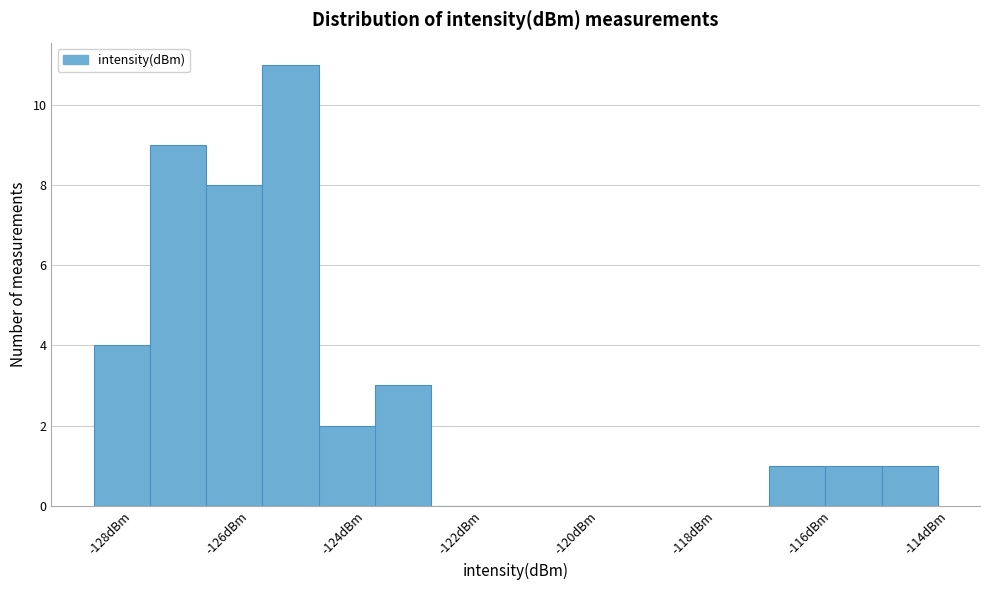

Reading left to right, list every bar in this chart as the range it spans on the x-axis followed by its height. Neither the bar edges nor the heights are printed on the chart, so give them approximately, as read against the axes.

-128.6 to -127.8: 4
-127.8 to -126.8: 9
-126.8 to -125.8: 8
-125.8 to -124.8: 11
-124.8 to -123.8: 2
-123.8 to -122.8: 3
-122.8 to -122.0: 0
-122.0 to -121.0: 0
-121.0 to -120.0: 0
-120.0 to -119.0: 0
-119.0 to -118.0: 0
-118.0 to -117.0: 0
-117.0 to -116.2: 1
-116.2 to -115.2: 1
-115.2 to -114.2: 1